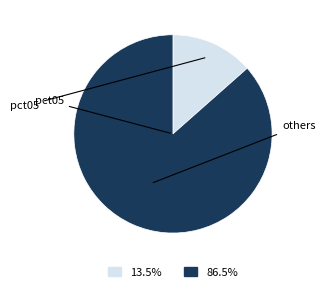

Is there any slice that represents more than half of the pie?

Yes